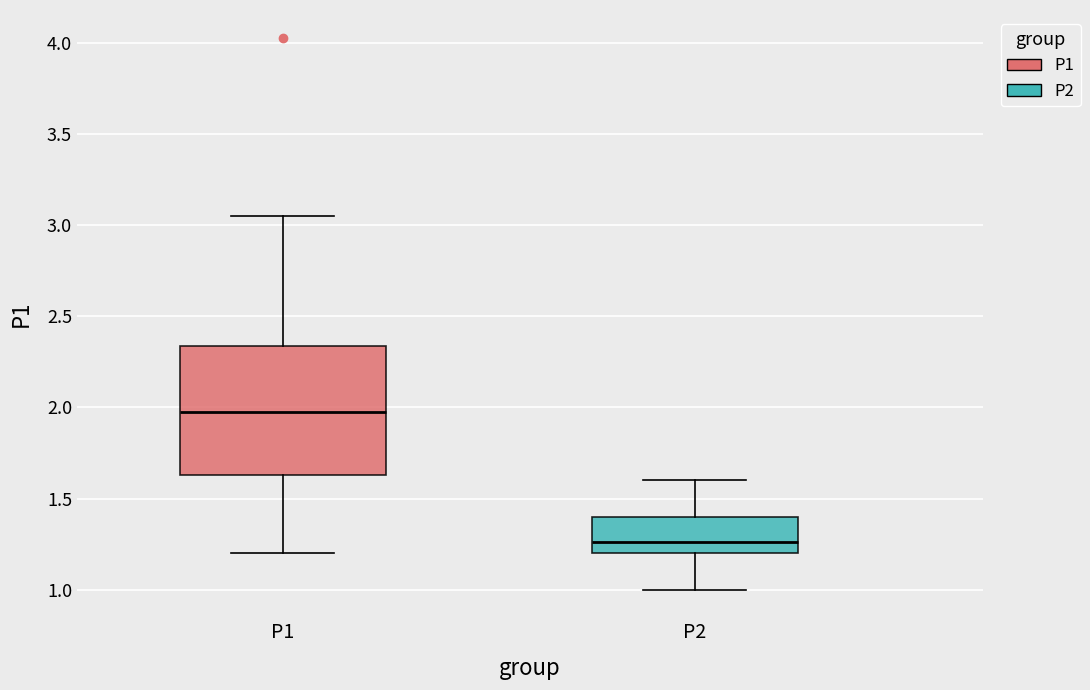

Comparing the boxes themselves (not the whiskers), which one is the tallest?

P1